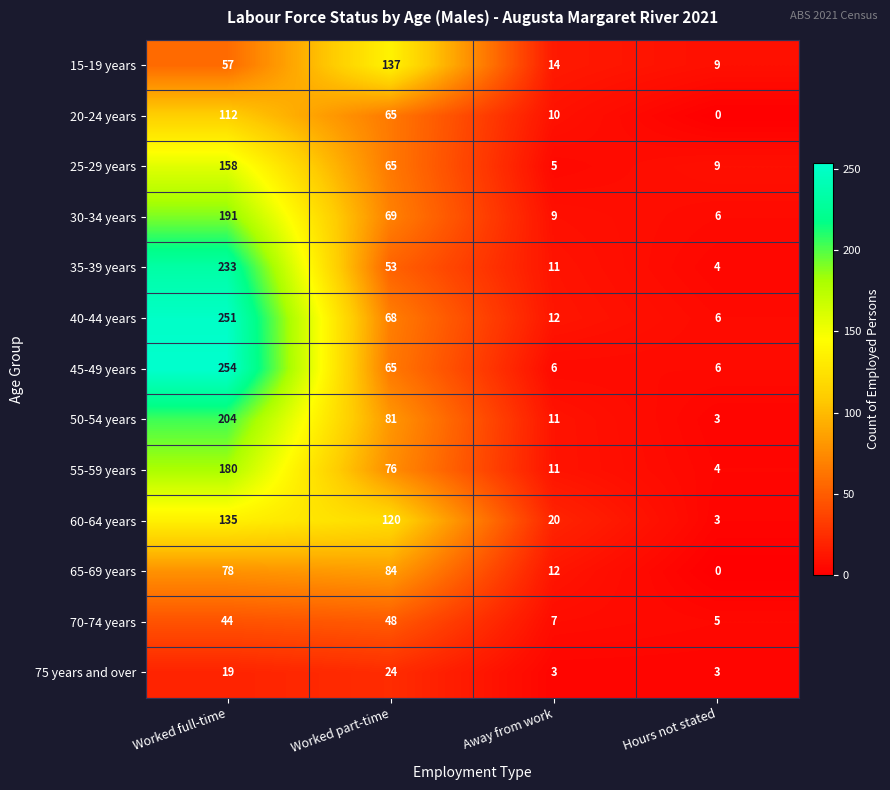

At how many categories does at least one series exceed 112?

2